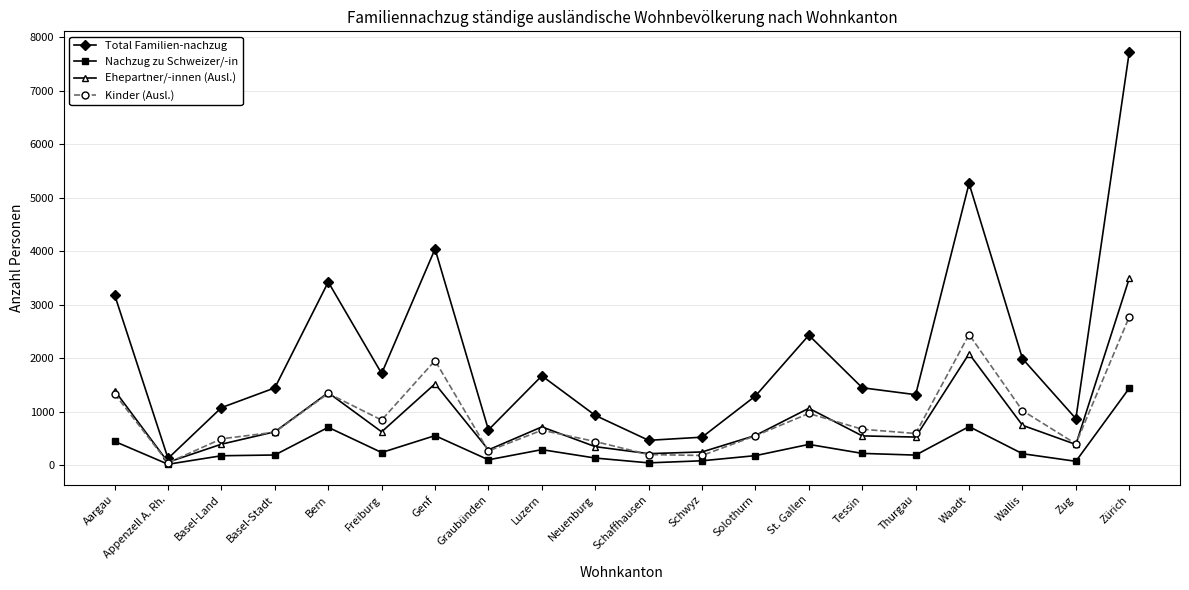

What are all the series names shown in the legend?

Total Familien-nachzug, Nachzug zu Schweizer/-in, Ehepartner/-innen (Ausl.), Kinder (Ausl.)